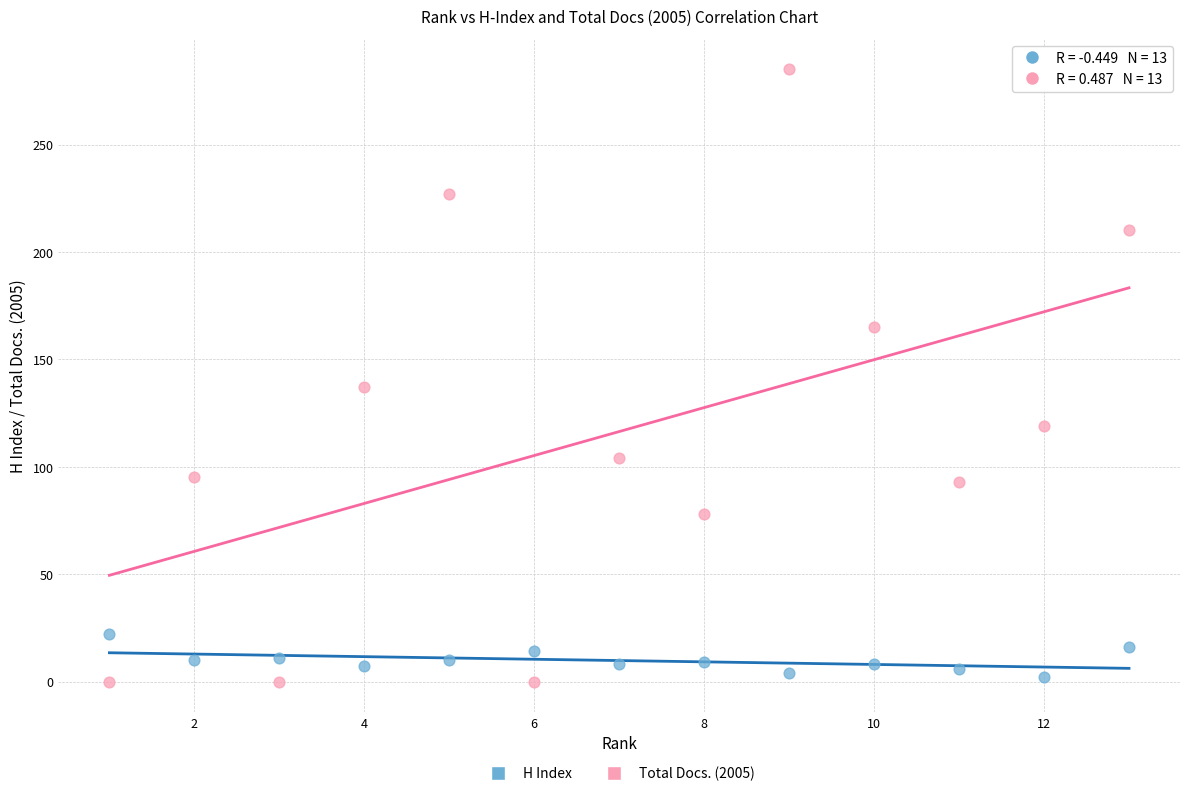

In the Total Docs. (2005) series, what Y value is closest to 142?

137